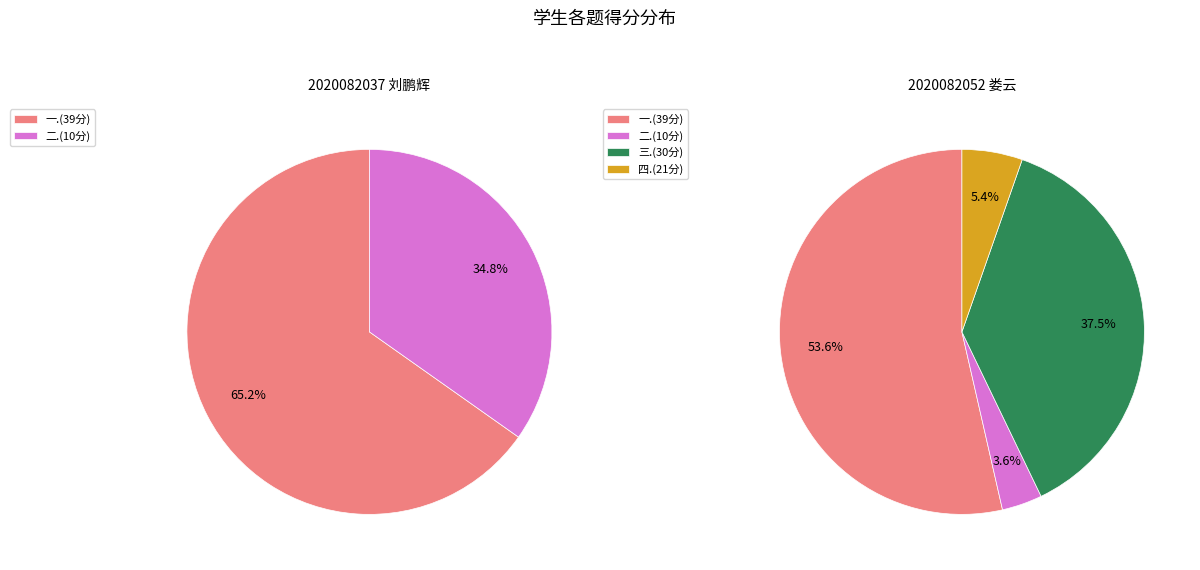

What is the largest slice in the pie chart?

2020082052 娄云